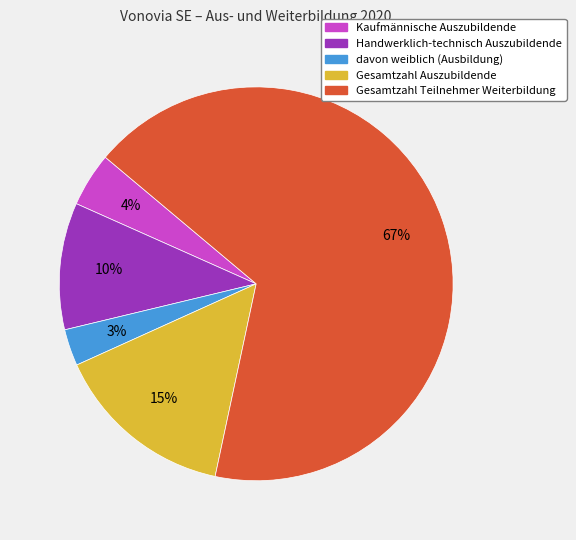

Is it true that Gesamtzahl Auszubildende is 26% of the pie?

False